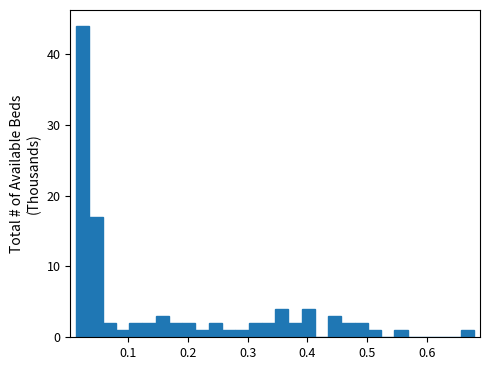

Around what value on the x-axis is the tallest bar? Give the approximate position of its centre, as read against the axis.

0.02